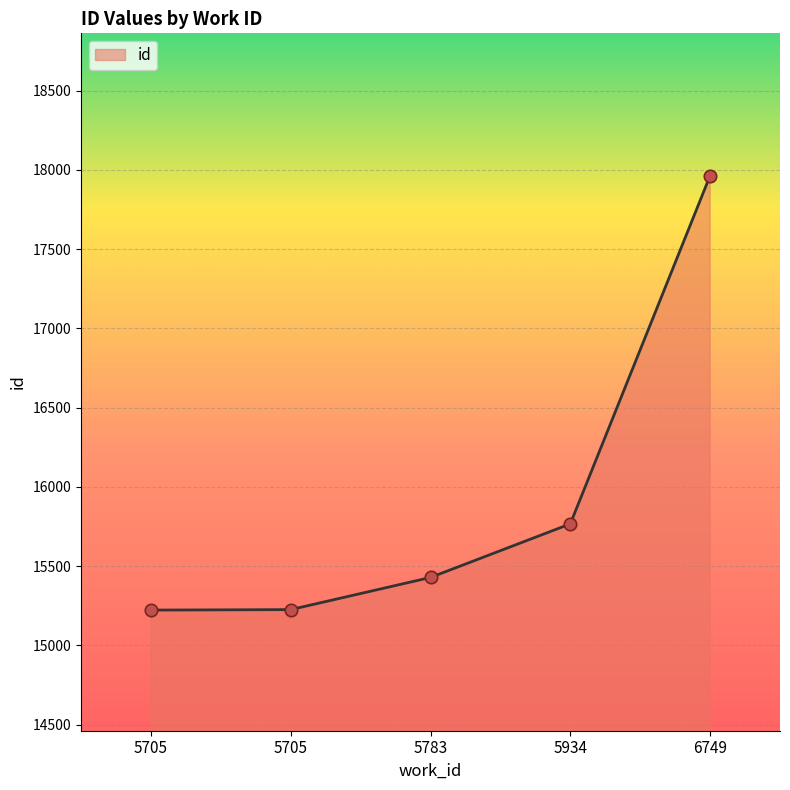

What is the change in value from 5705 to 5783?

+206